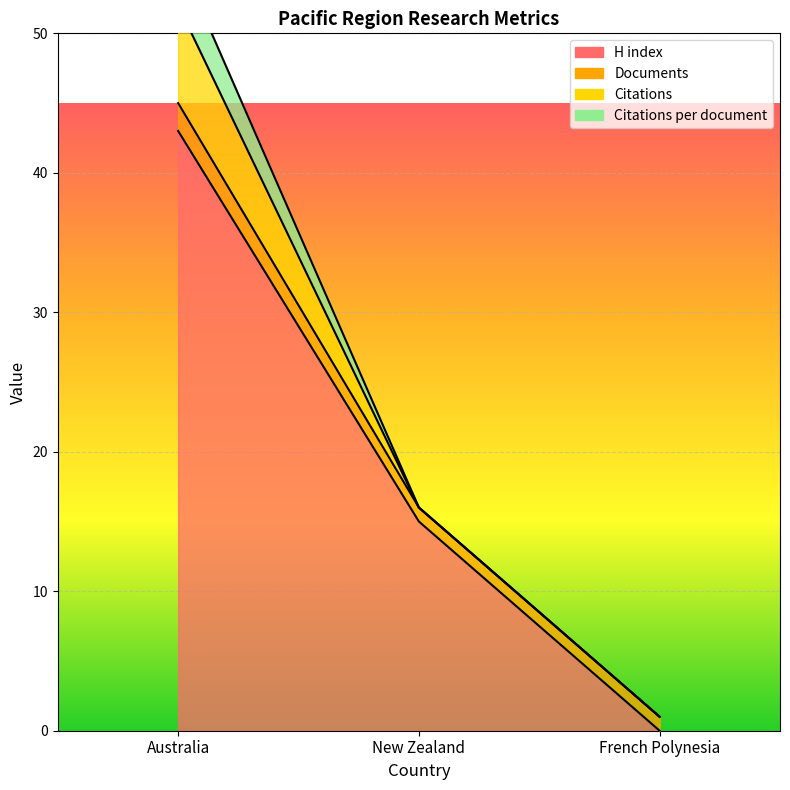

Between Australia and New Zealand, which series saw the biggest shift?

H index